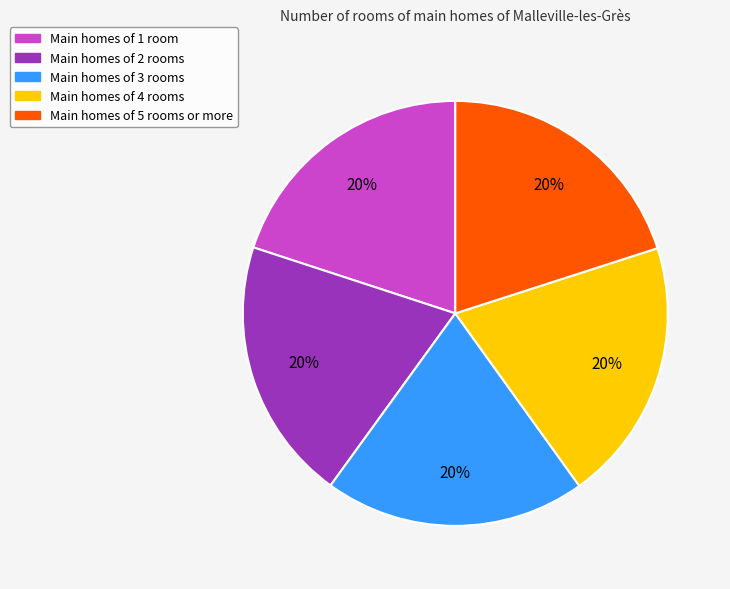

What percentage is the Main homes of 5 rooms or more slice, to the nearest percent?

20%